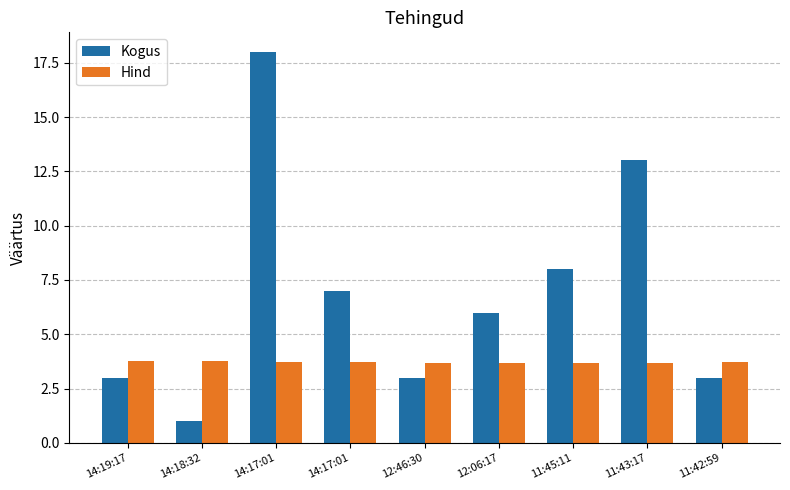

What is the approximate value of Kogus at 11:43:17?

13.0